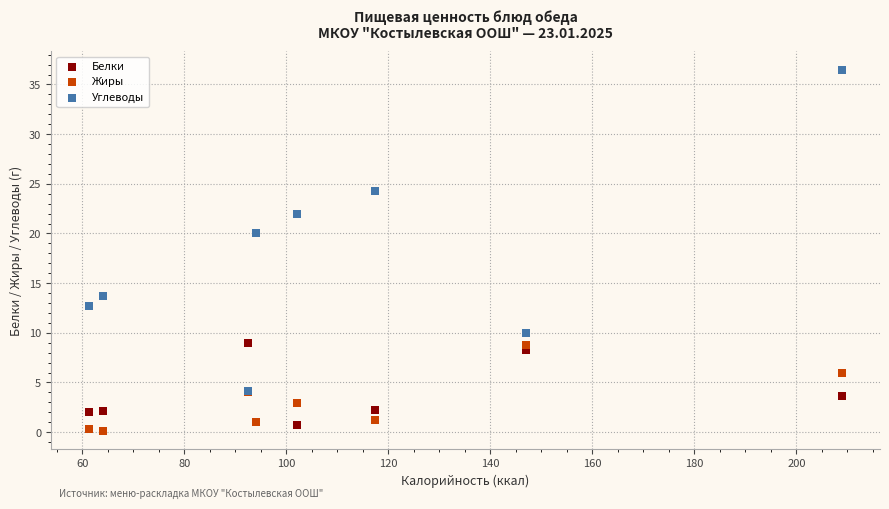

Which series reaches the maximum Y coordinate?

Углеводы